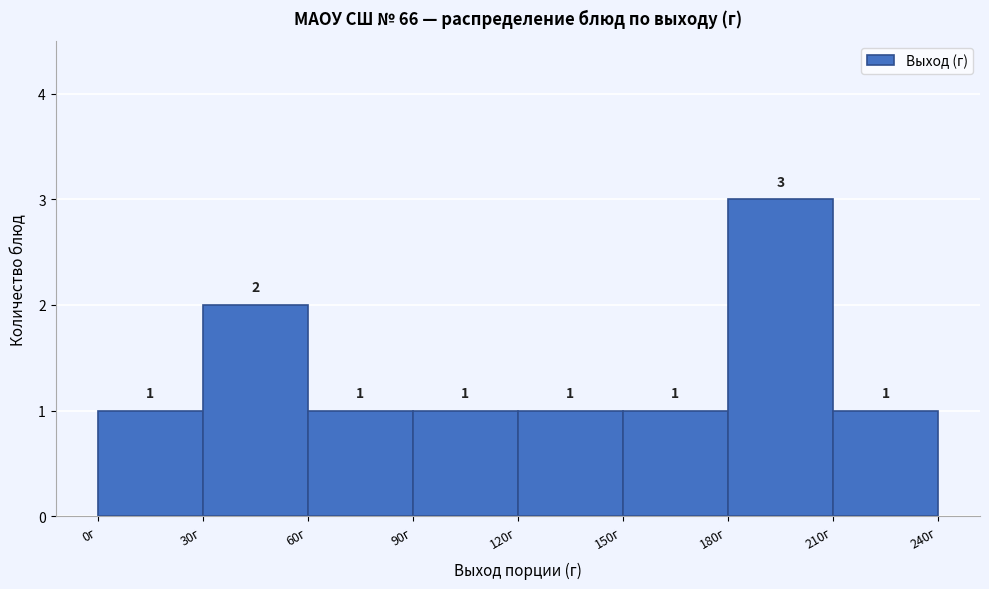

Which range on the x-axis has the tallest bar?

180 to 210